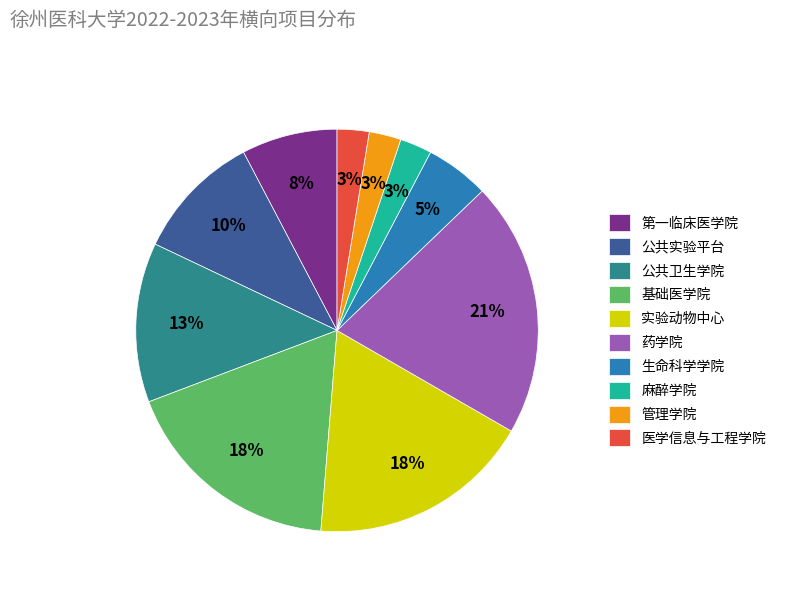

Which category has the biggest portion of the pie?

药学院